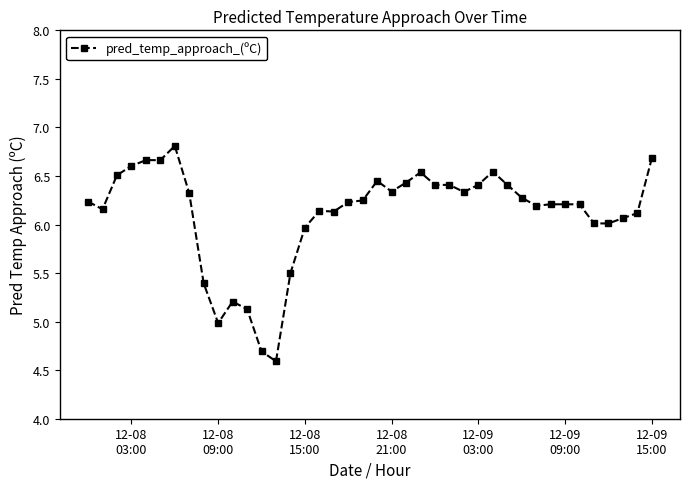

True or false: there are more than 1 points higher than both neighbors.

True